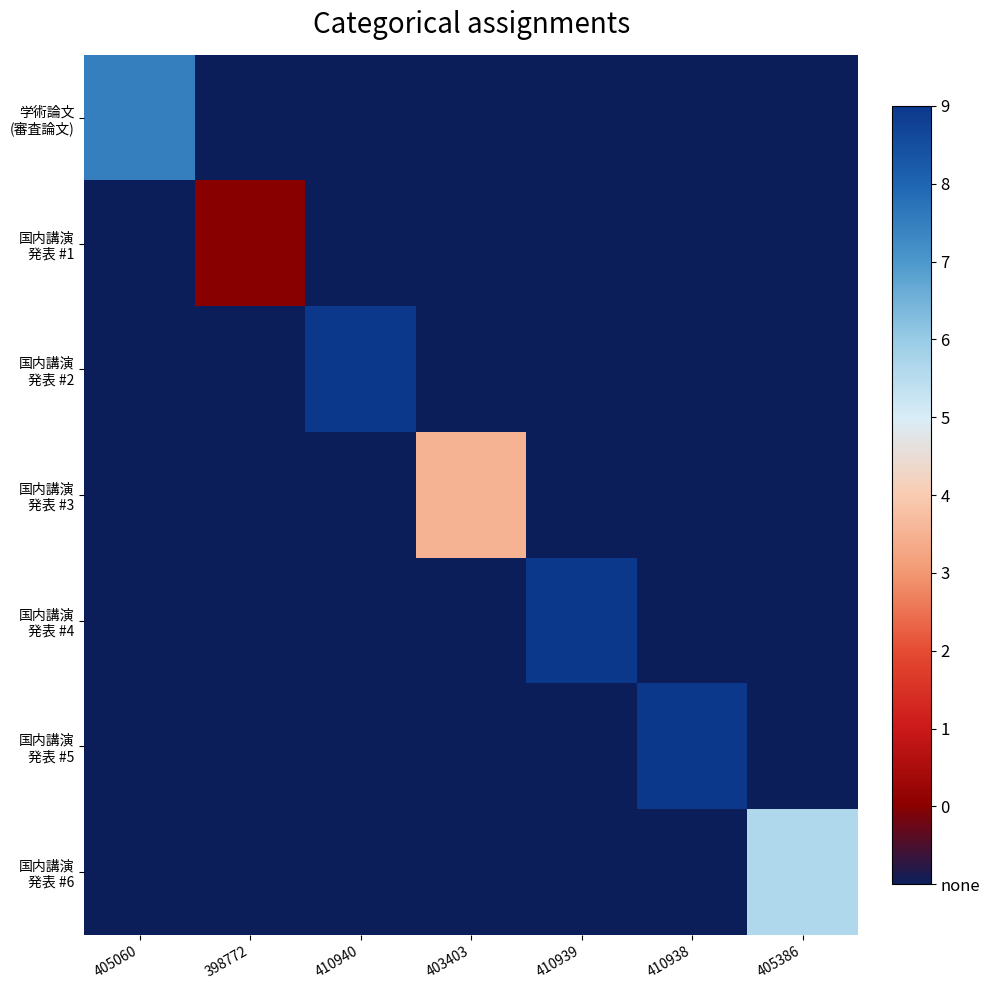

At 410939, list the series in order from smallest to largest.

学術論文 (審査論文), 国内講演 発表 #1, 国内講演 発表 #2, 国内講演 発表 #3, 国内講演 発表 #5, 国内講演 発表 #6, 国内講演 発表 #4